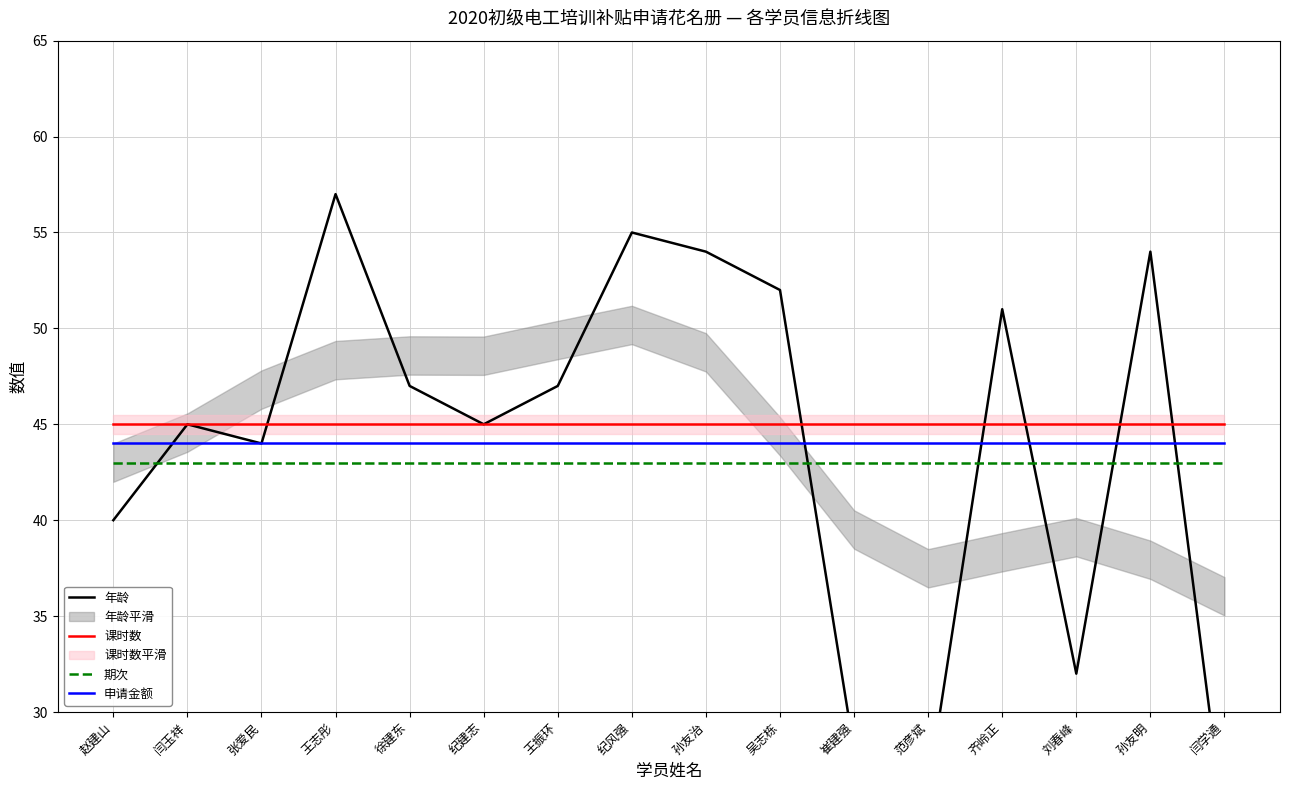

Is the value of 期次 at 纪风强 greater than the value of 课时数 at 刘春峰?

No